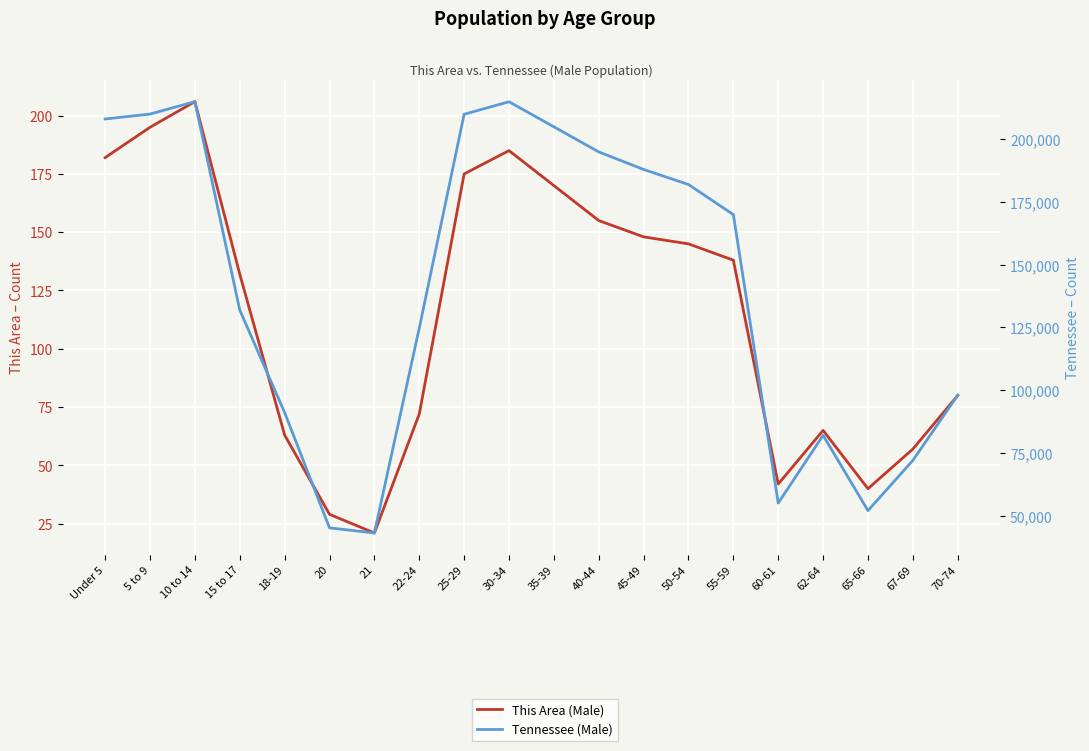

Is the value of This Area (Male) at 45-49 greater than the value of Tennessee (Male) at 60-61?

No